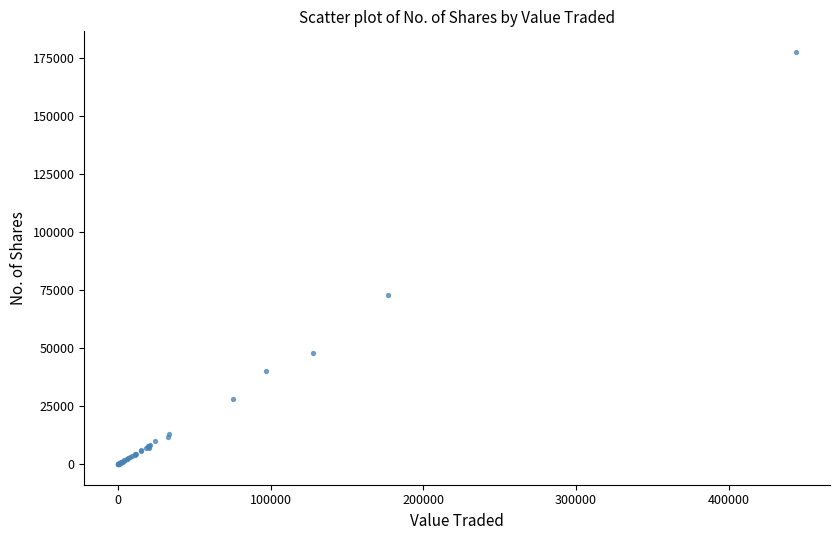

What Y value in the scatter plot is closest to 88859?

72759